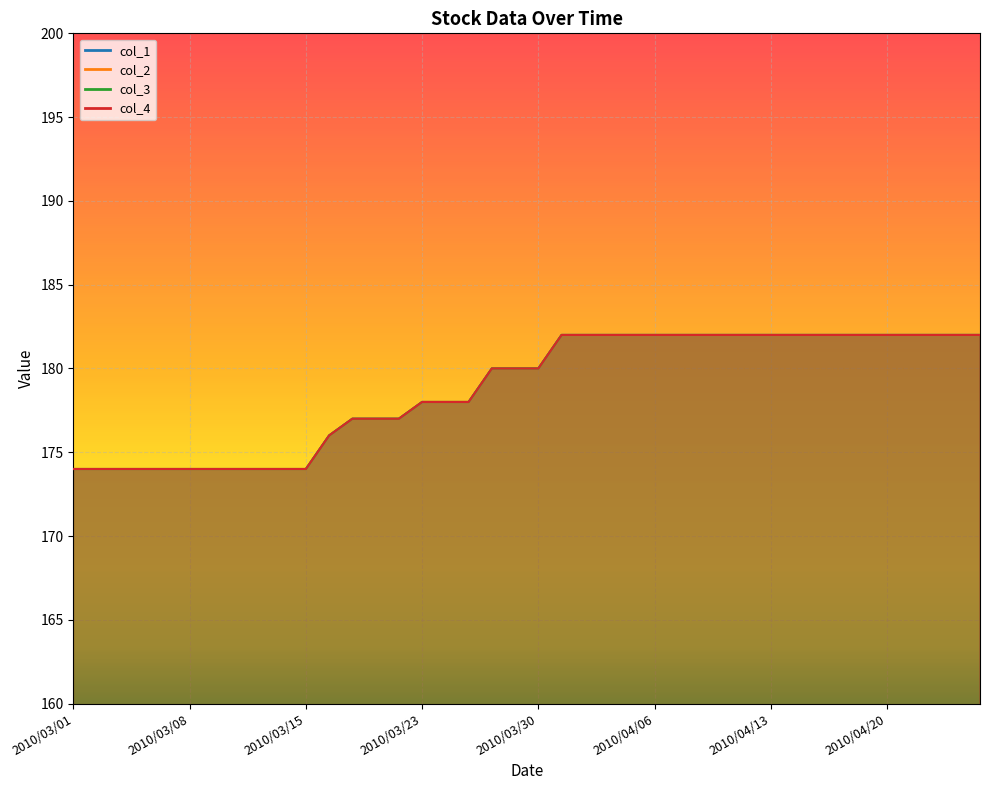

List the series in order of their peak value, lowest first.

col_1, col_2, col_3, col_4